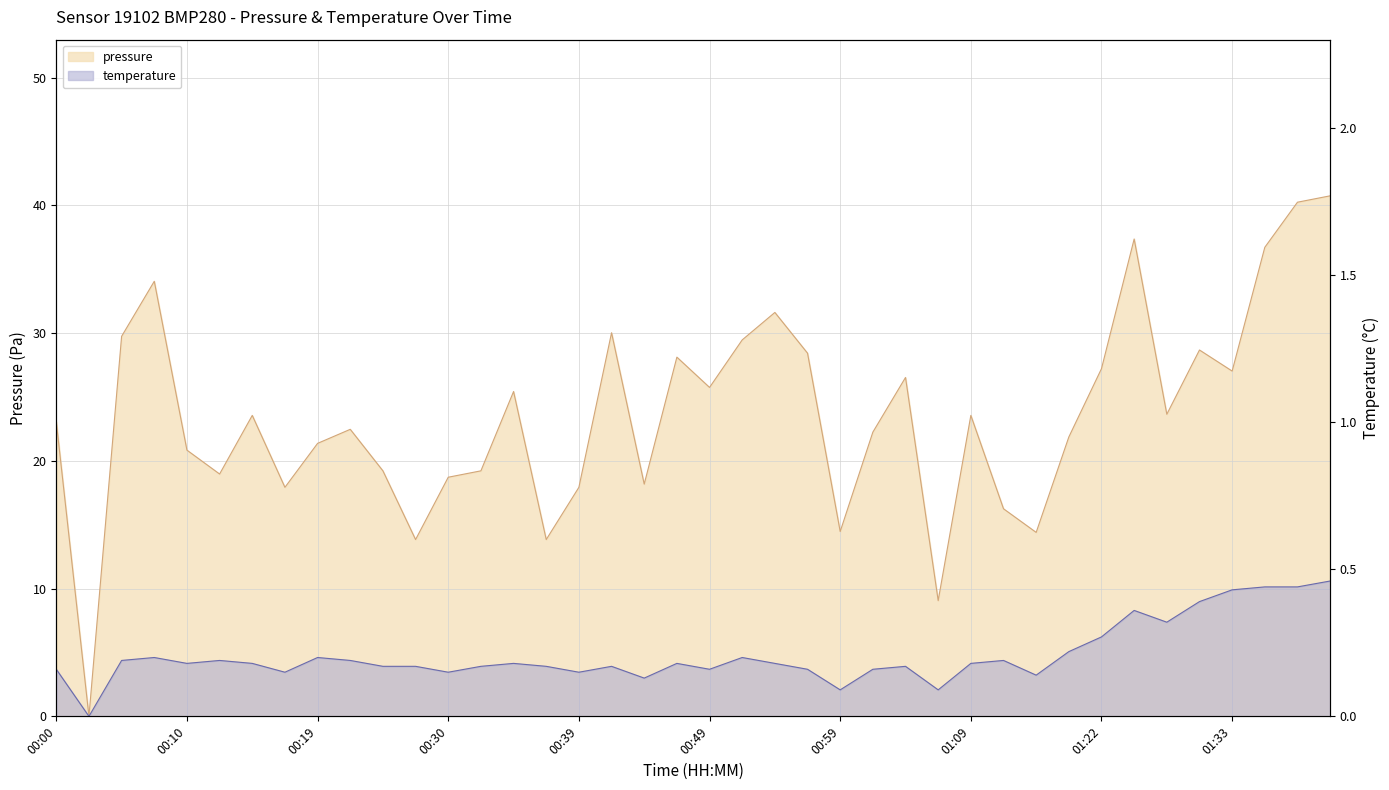

What is the average value of the temperature series?

0.2